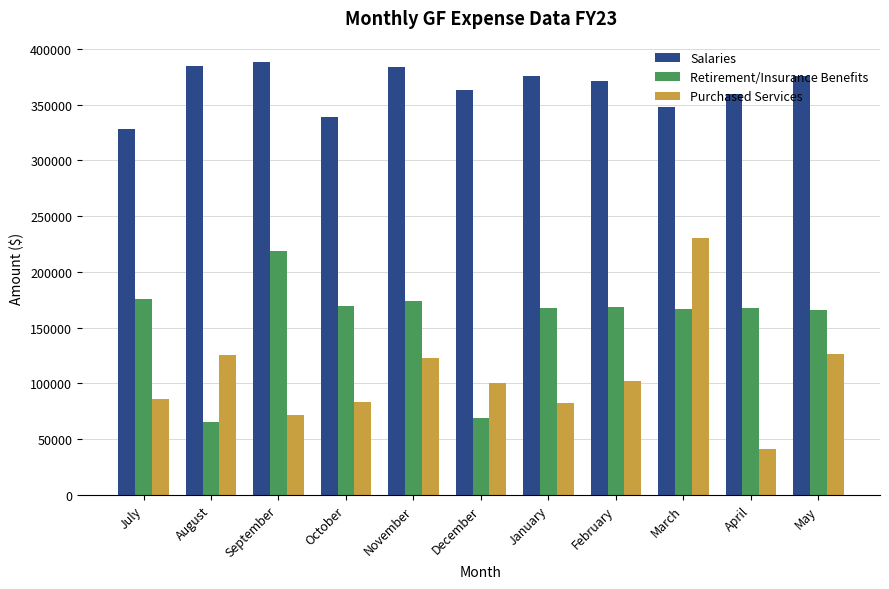

Rank the series by their maximum value, from lowest to highest.

Retirement/Insurance Benefits, Purchased Services, Salaries